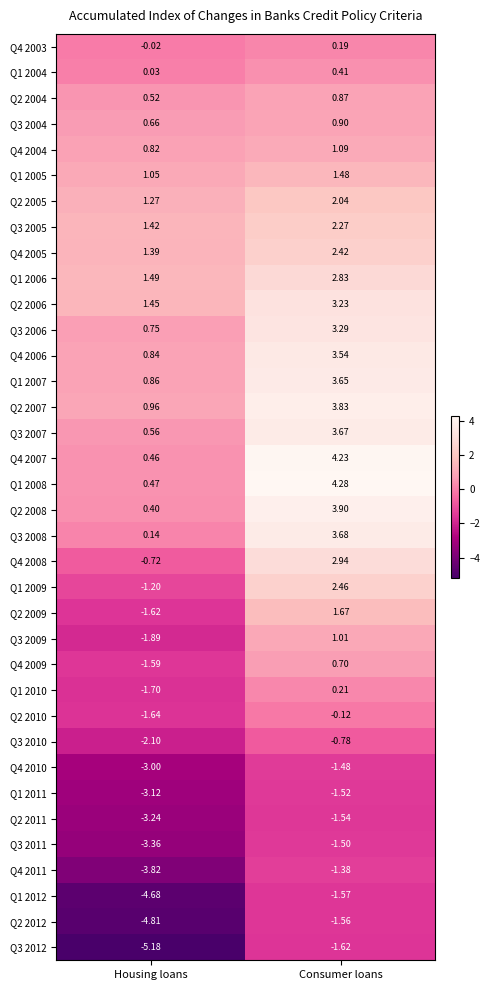

Between Housing loans and Consumer loans, which series saw the biggest shift?

Q1 2008